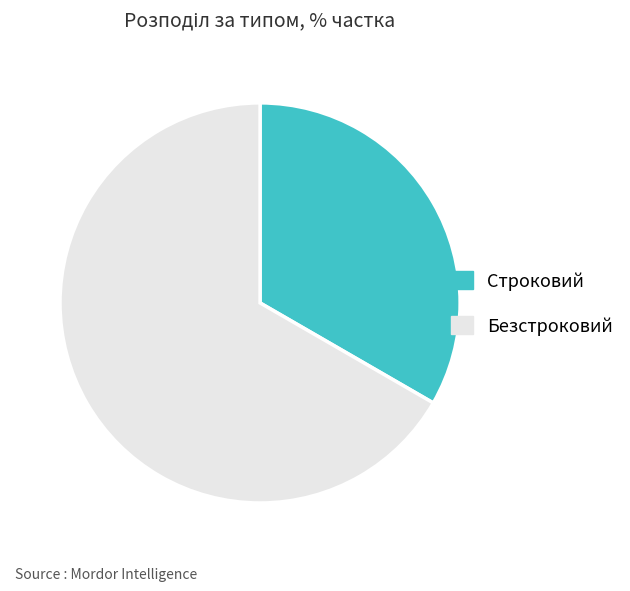

Does any single category account for the majority?

Yes